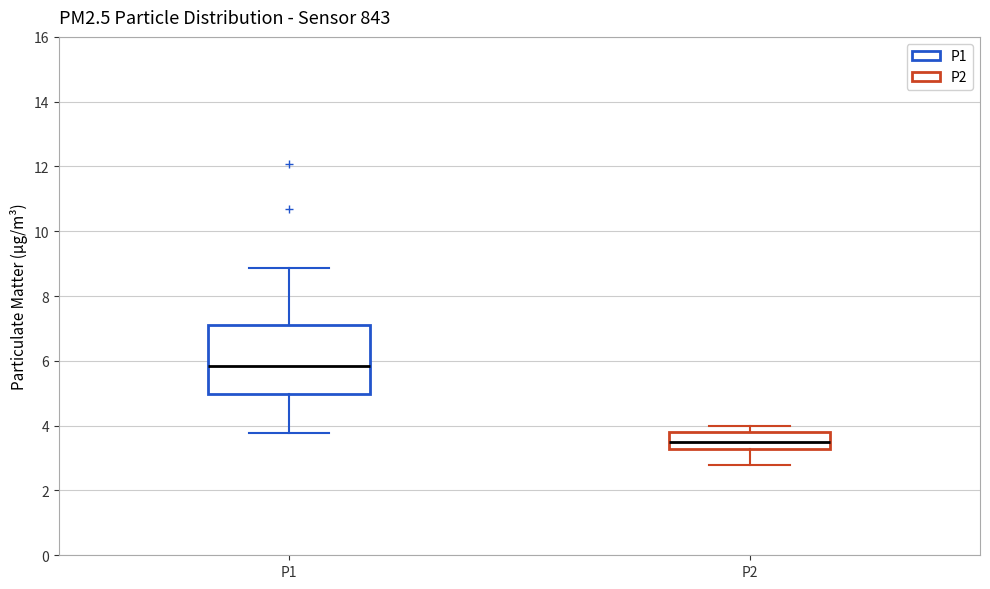

Which box's median line is the lowest?

P2